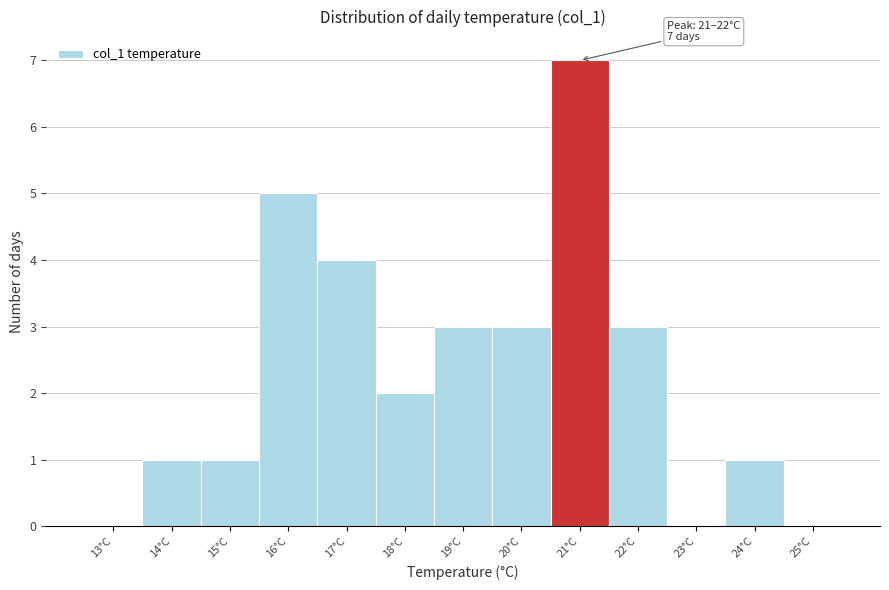

Reading left to right, list all the values displayed in this chart.

13°C=0	14°C=1	15°C=1	16°C=5	17°C=4	18°C=2	19°C=3	20°C=3	21°C=7	22°C=3	23°C=0	24°C=1	25°C=0